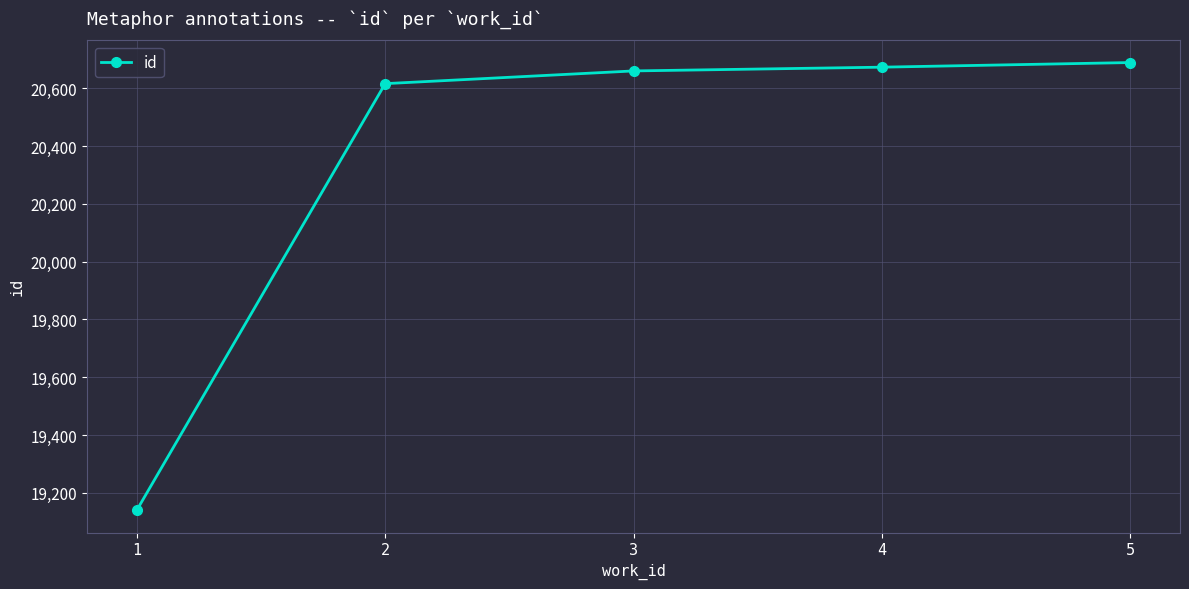

What is the difference between the maximum and minimum values?

1549